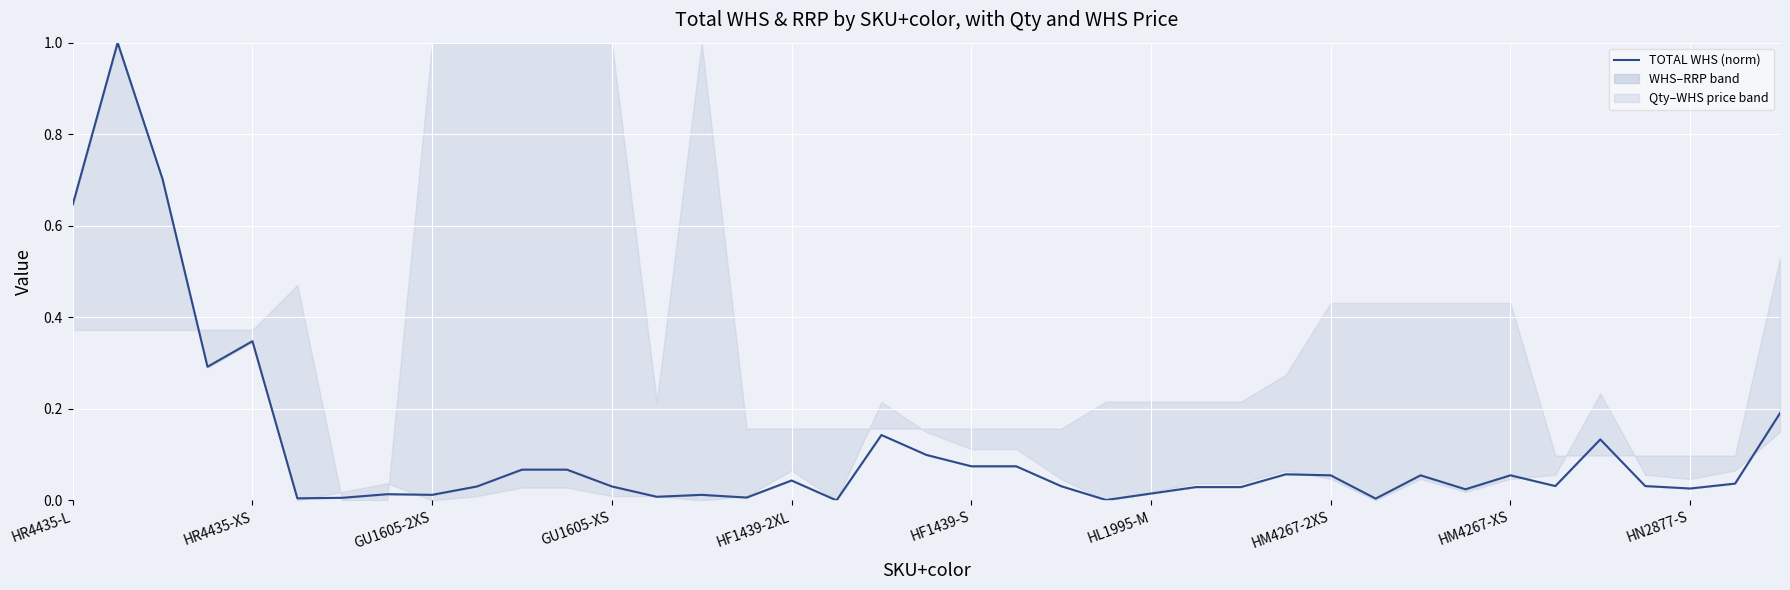

What is the maximum value for TOTAL WHS (norm)?

1.0